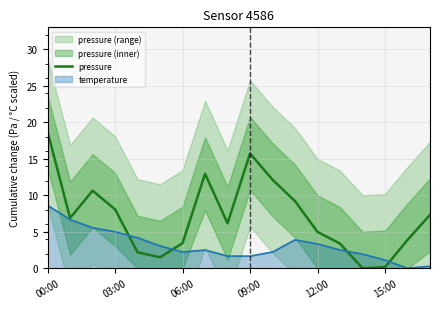

The temperature series shows 3.0 at 00:00. True or false?

False